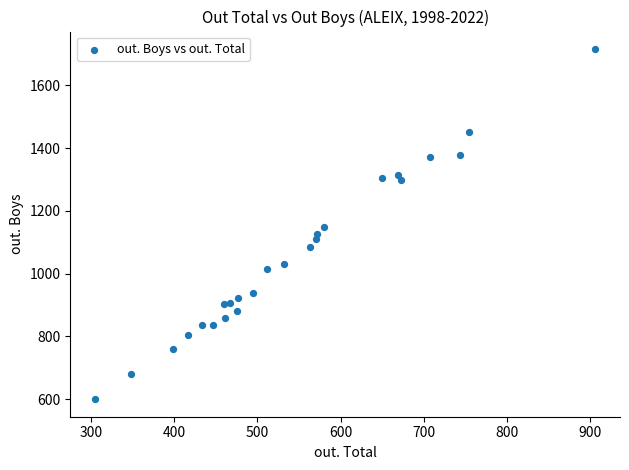

What is the range of Y values (max minus min)?

1116